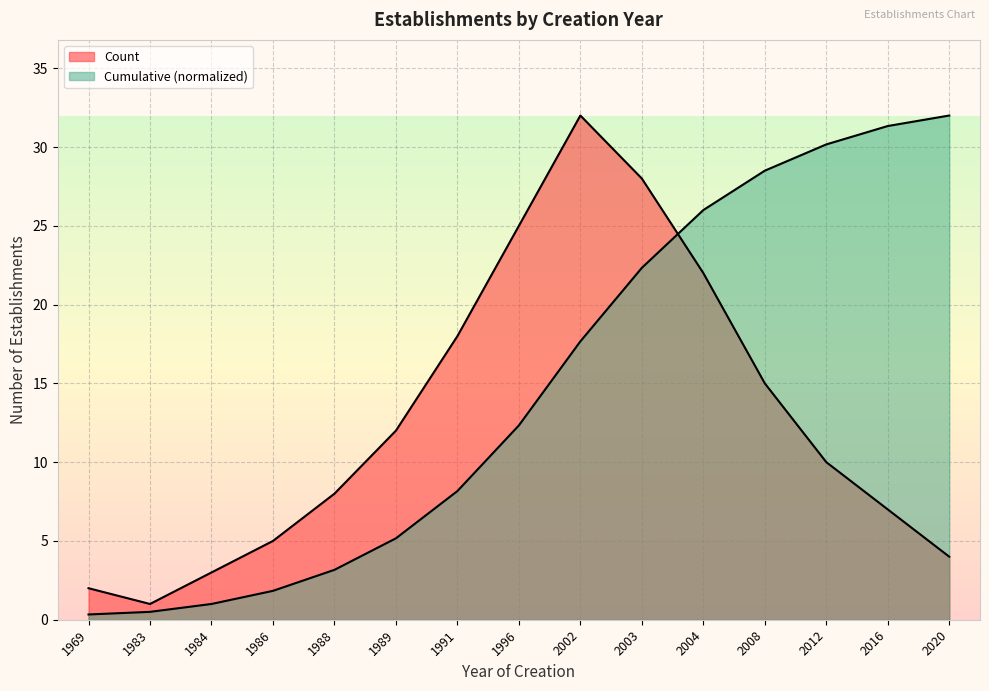

List the series in order of their peak value, highest first.

Count, Cumulative